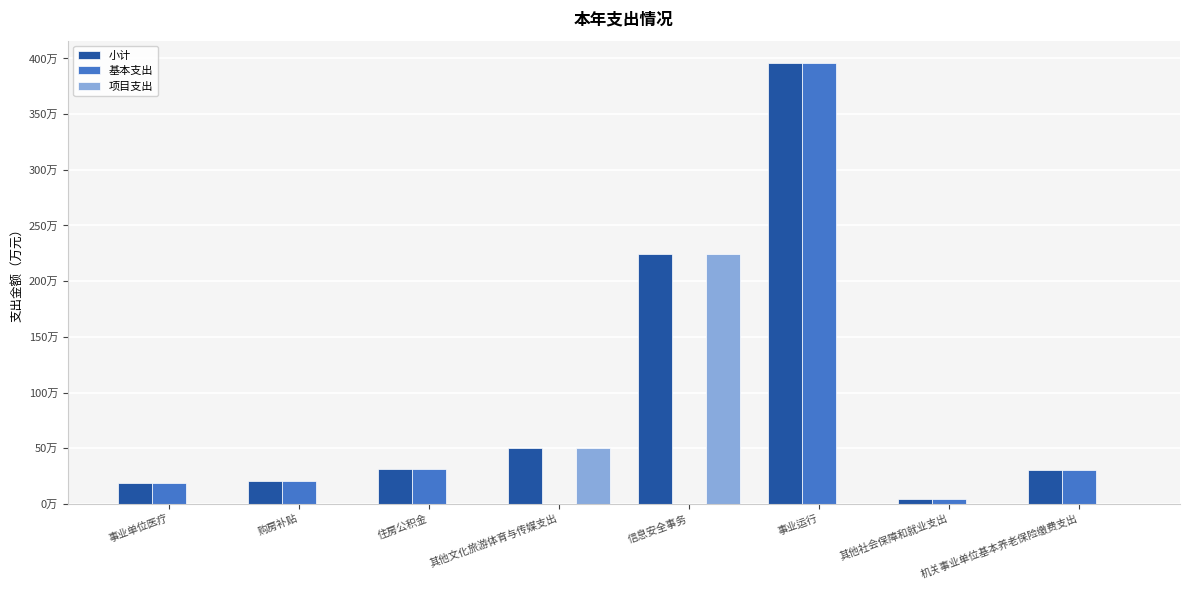

What is the sum of all 小计 values?

7757488.7